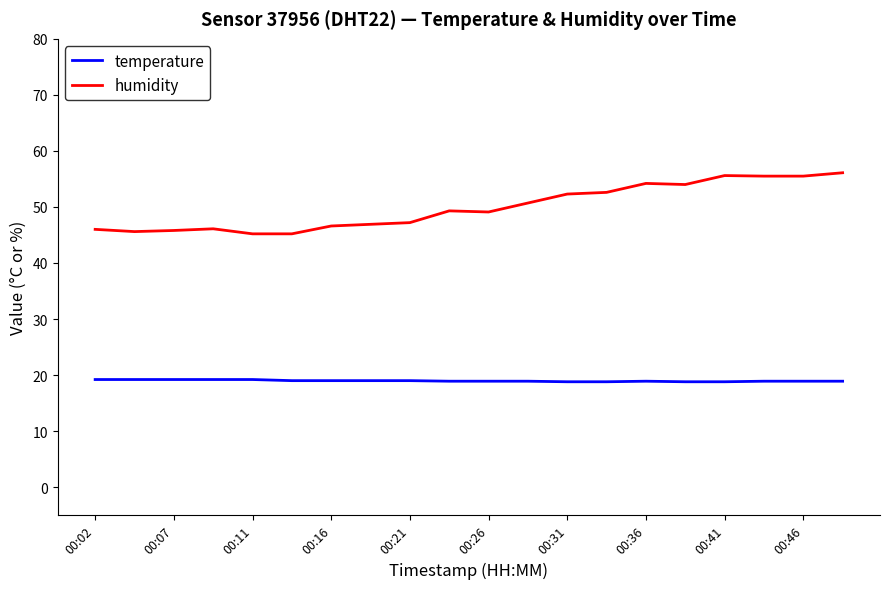

Which series has the largest total across all categories?

humidity